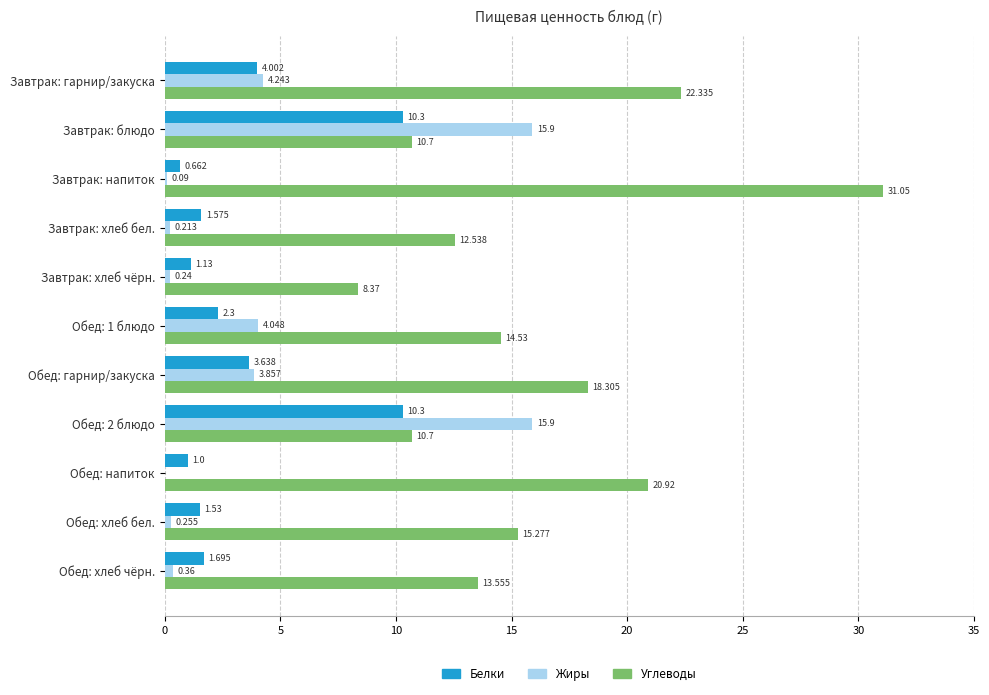

Where is Углеводы nearest to the value 19?

Обед: гарнир/закуска